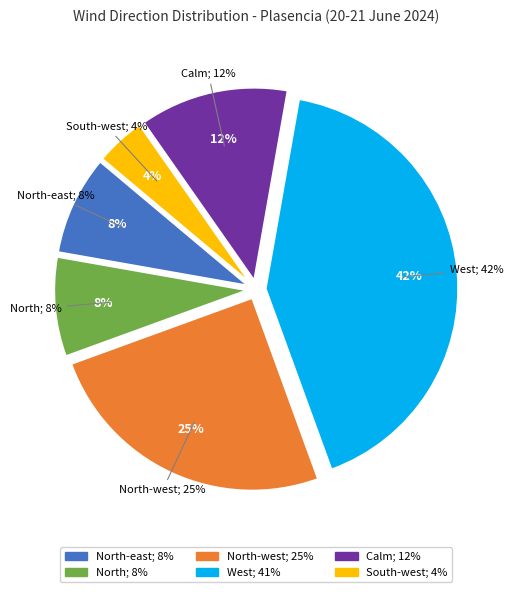

What is the smallest slice in the pie chart?

South-west